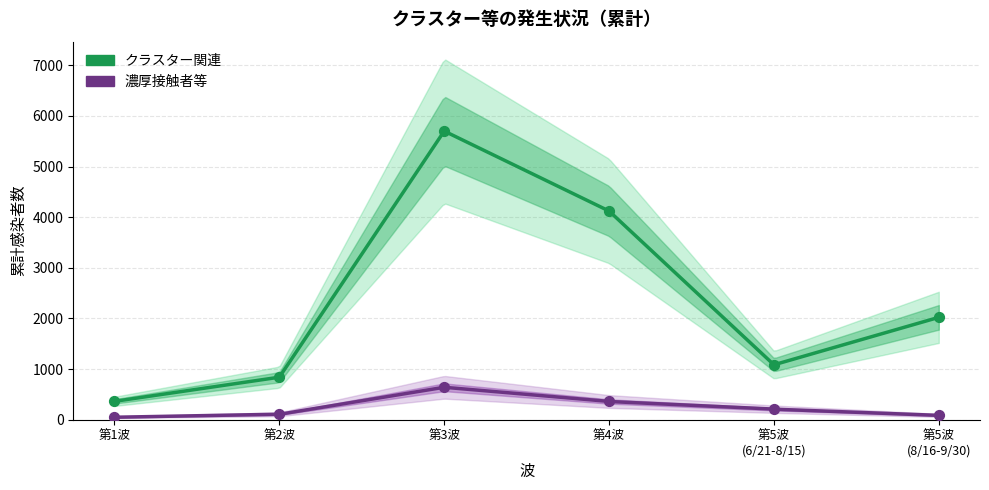

At how many categories does at least one series exceed 152?

6